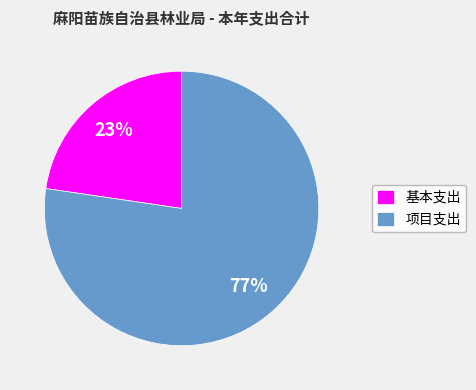

Rank the categories by value from highest to lowest.

项目支出, 基本支出